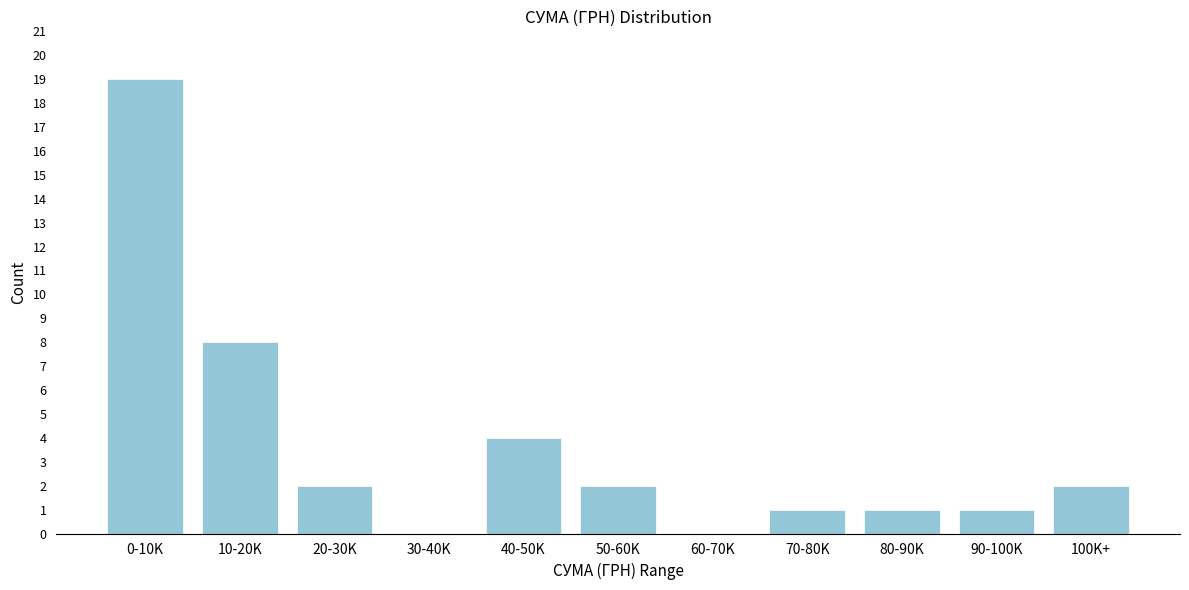

Reading left to right, extract all data points from this chart.

0-10K=19	10-20K=8	20-30K=2	30-40K=0	40-50K=4	50-60K=2	60-70K=0	70-80K=1	80-90K=1	90-100K=1	100K+=2